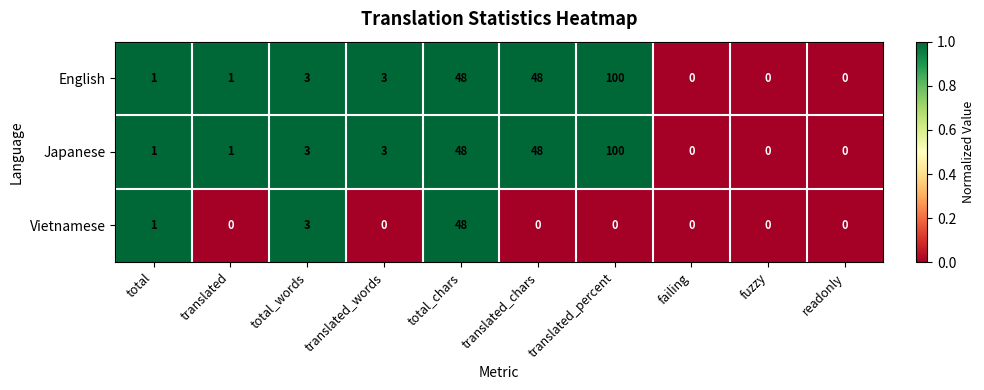

What is the difference between the highest and lowest values at translated_chars?

48